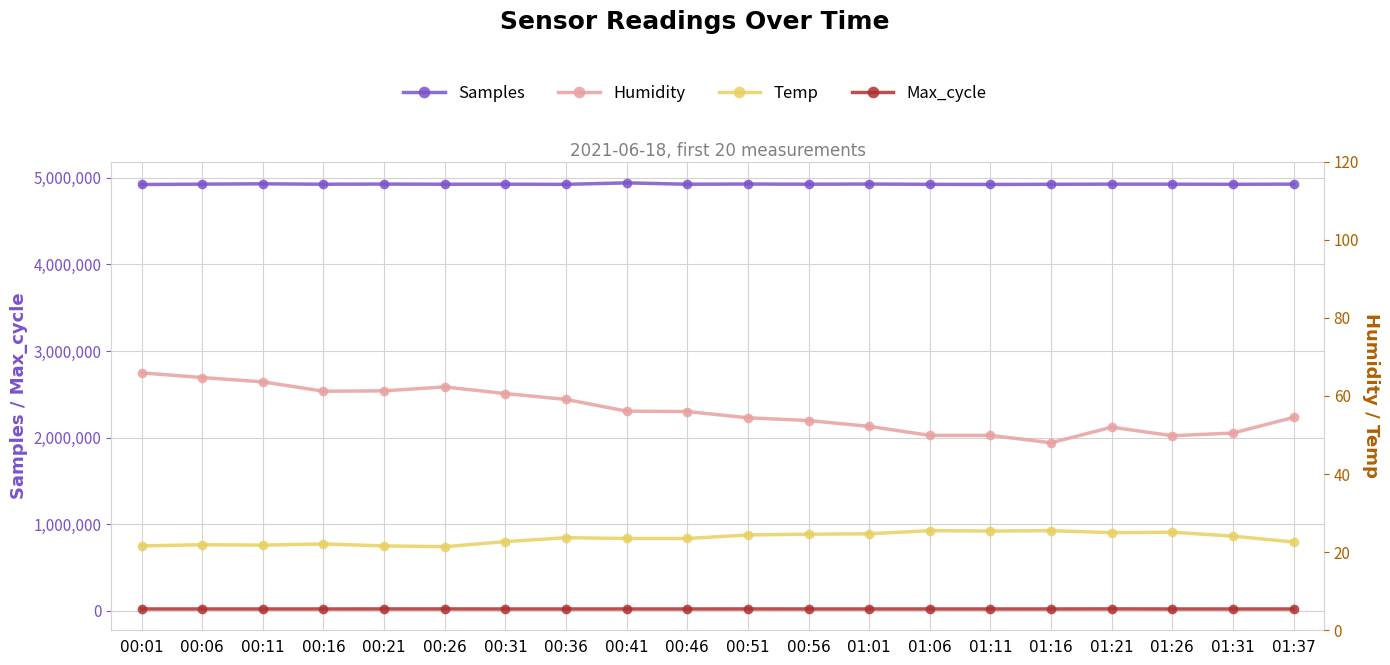

True or false: Humidity and Max_cycle intersect in this chart.

False